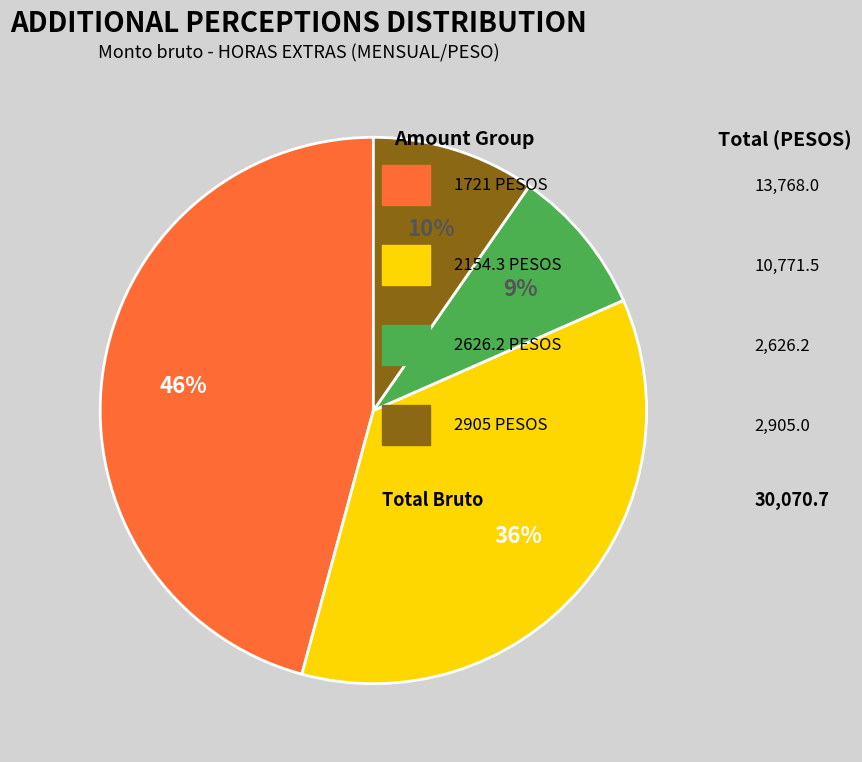

Does any single category account for the majority?

No